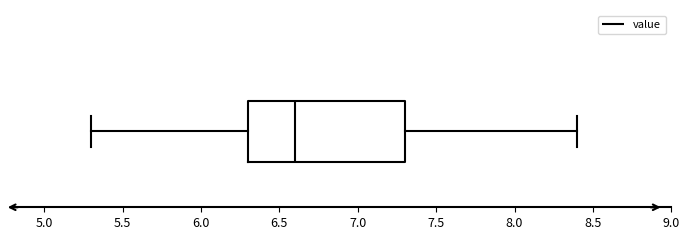

Where does the left whisker of the box end on the x-axis? The values are not printed on the chart, so give them approximately, as read against the axis.

5.3